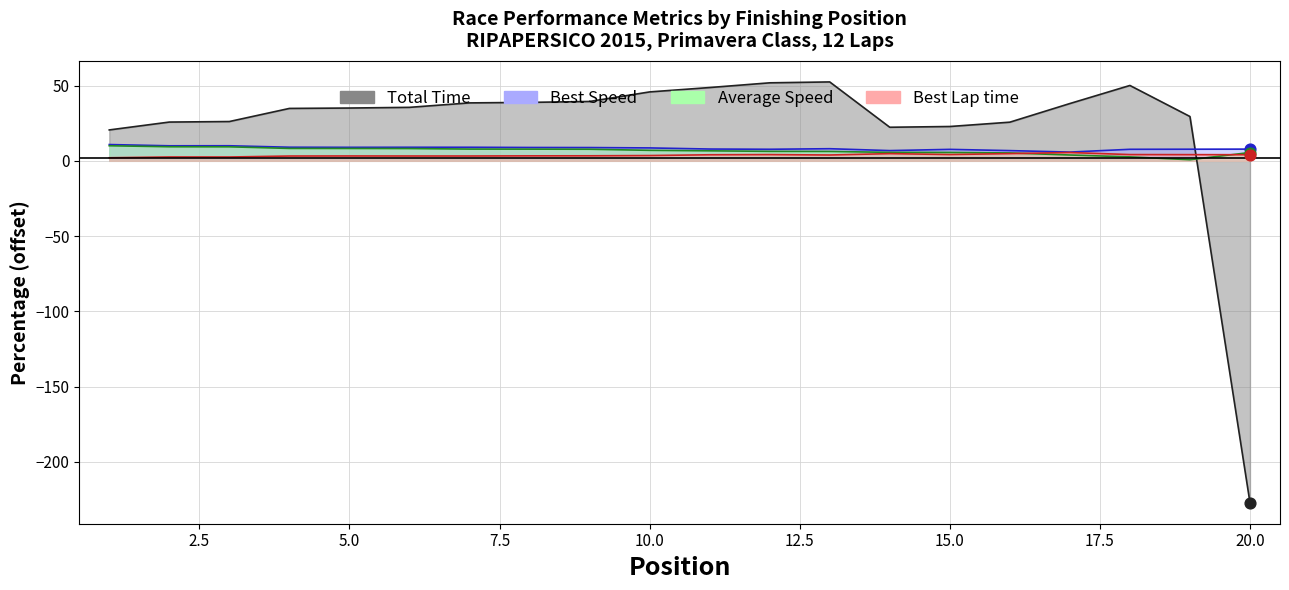

Which series contains the highest Y value?

Total Time